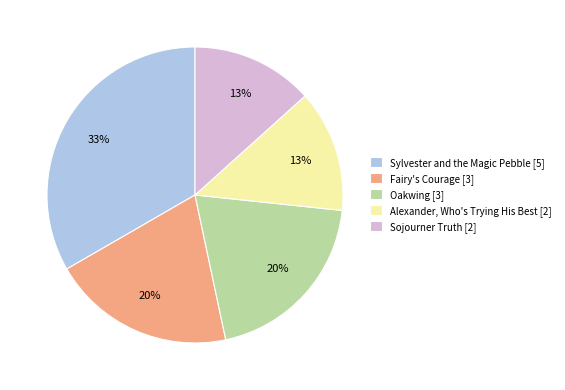

To the nearest percent, what is the average slice percentage?

20%